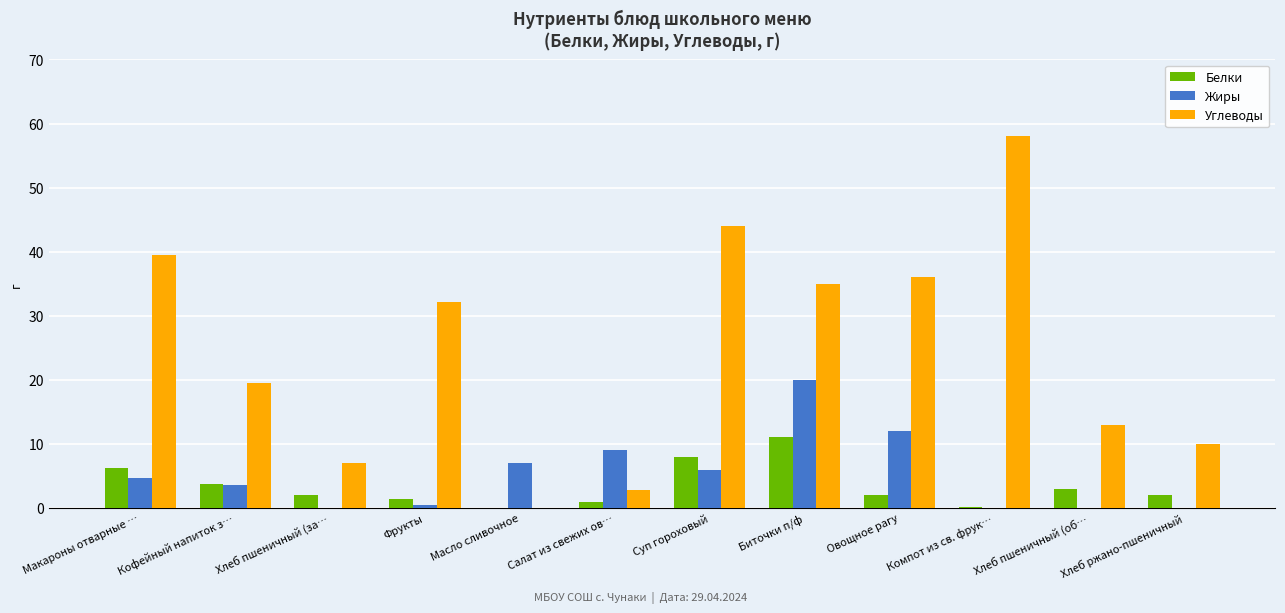

What is the approximate value of Жиры at Суп гороховый?

6.0